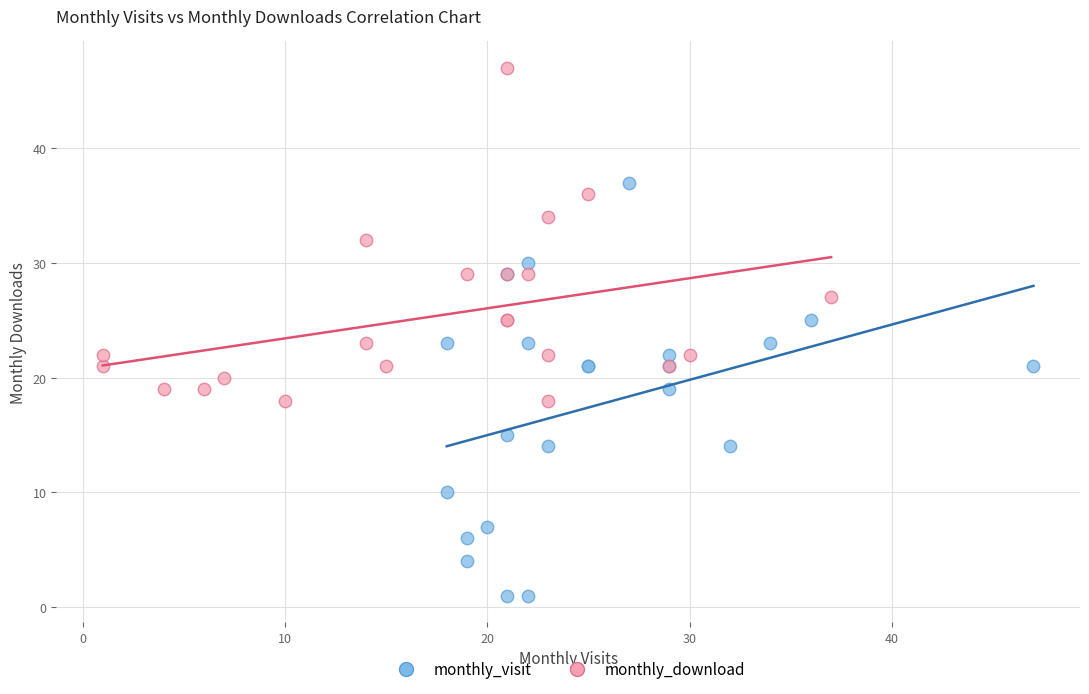

Which series contains the lowest Y value?

monthly_visit